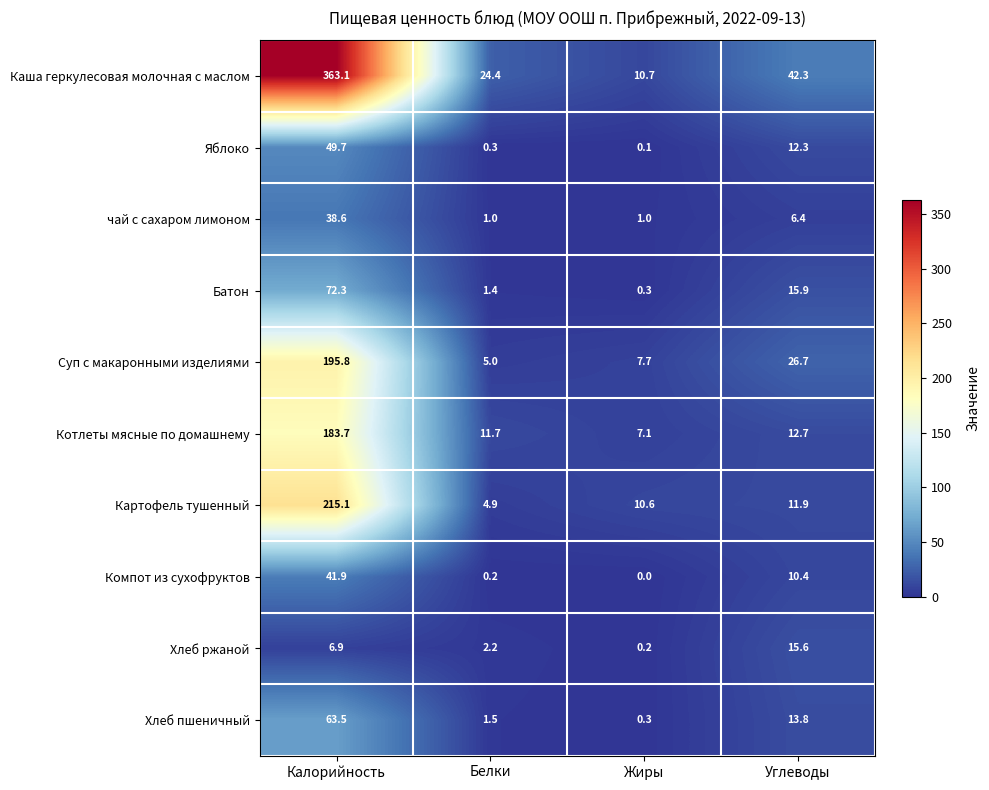

Between Калорийность and Жиры, which series saw the biggest shift?

Каша геркулесовая молочная с маслом